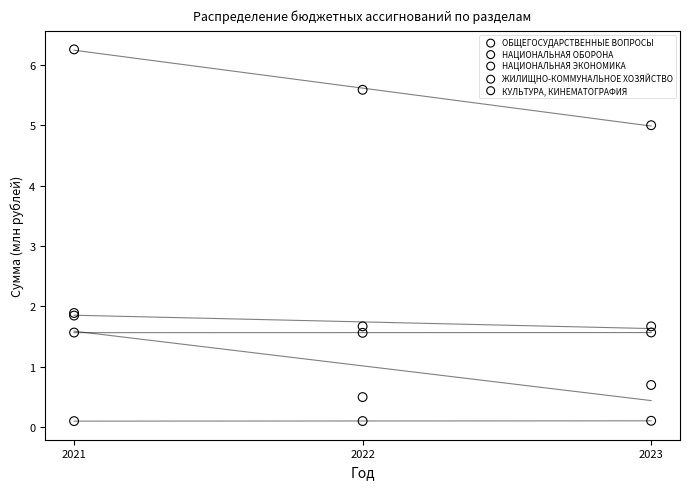

In the КУЛЬТУРА, КИНЕМАТОГРАФИЯ series, what Y value is closest to 1?

1.7